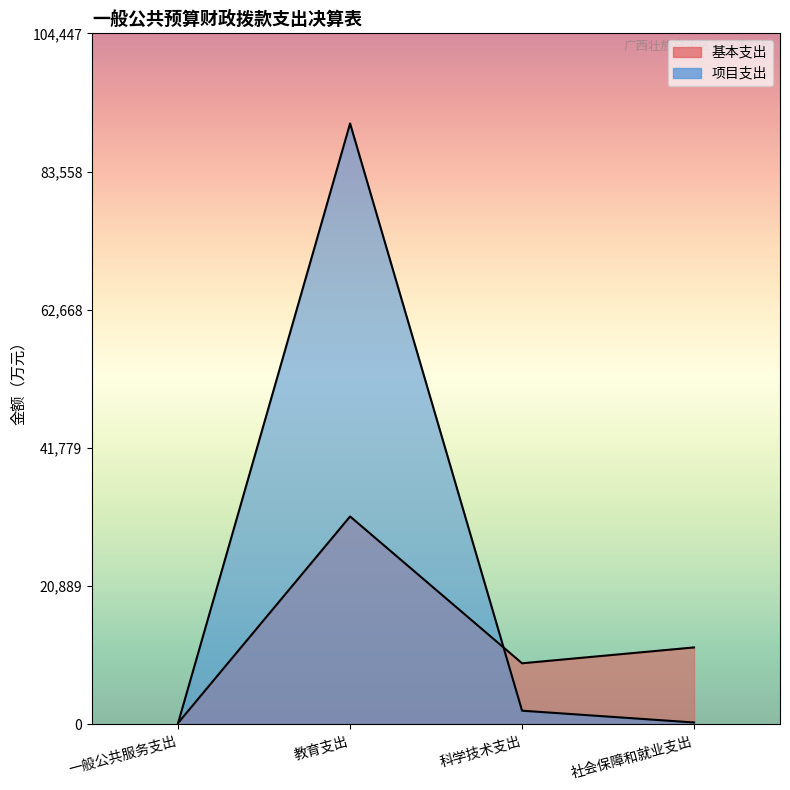

What is the lowest value of the 项目支出 series?

228.5